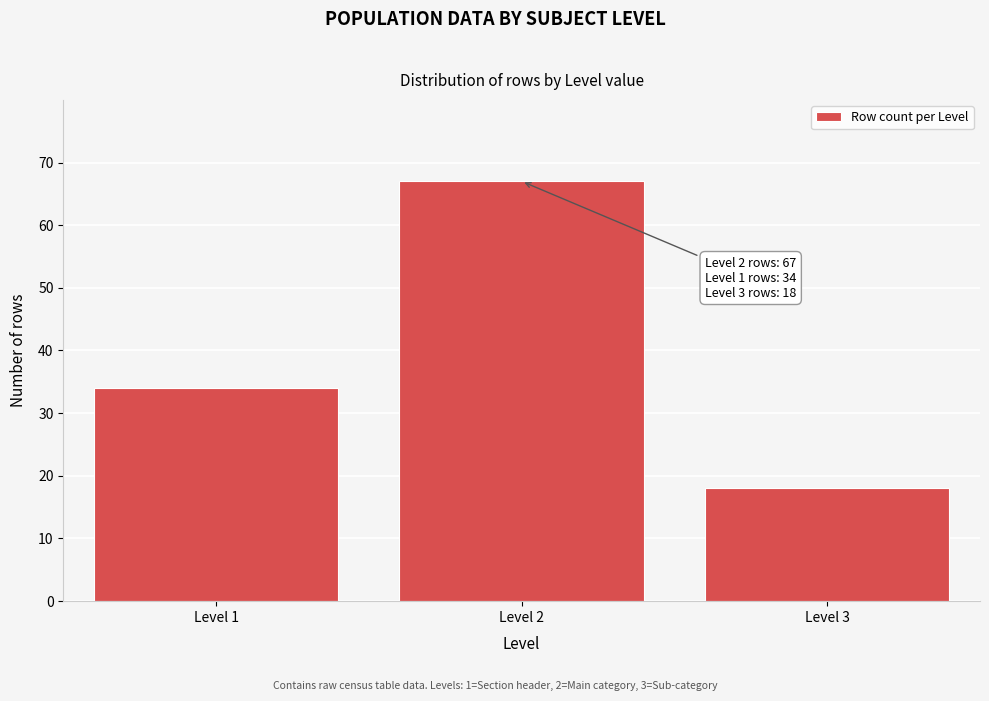

Reading left to right, transcribe all the data shown in this chart.

34	67	18